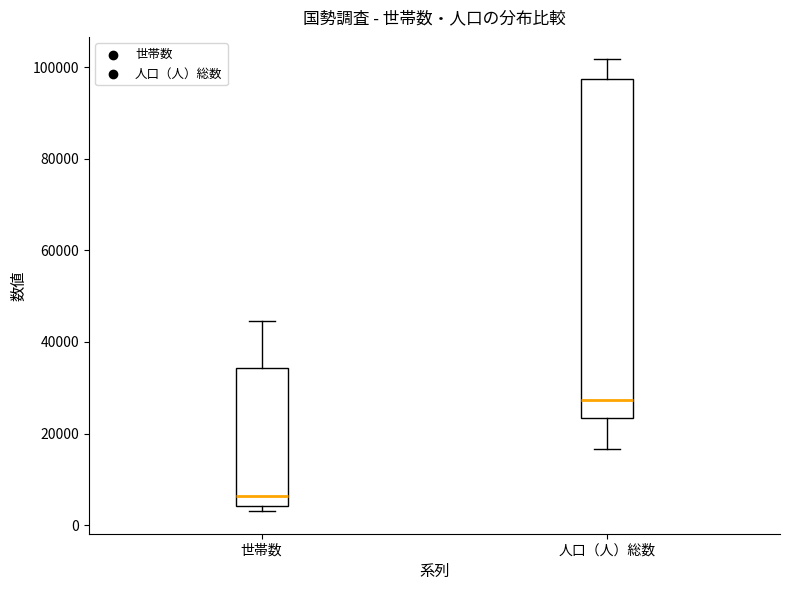

Reading left to right, read every box against the y-axis: the position of its median line, the range the box covers, and the ends of its whiskers. The values are not printed on the chart, so give them approximately, as read against the axis.

世帯数: median 6000, box 4000 to 34000, whiskers 4000 (just below the box's lower edge) to 44000
人口（人）総数: median 28000, box 24000 to 98000, whiskers 16000 to 102000